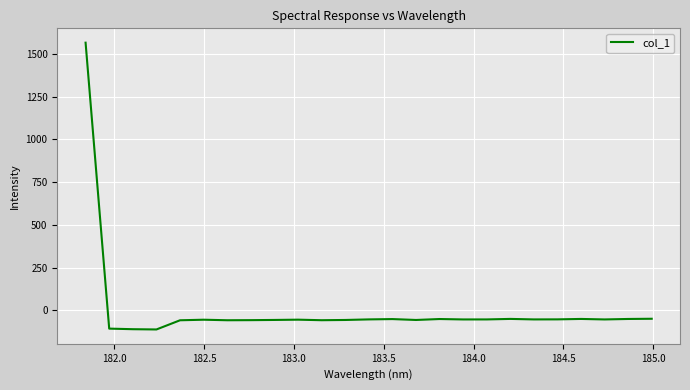

What is the greatest value displayed?

1566.5